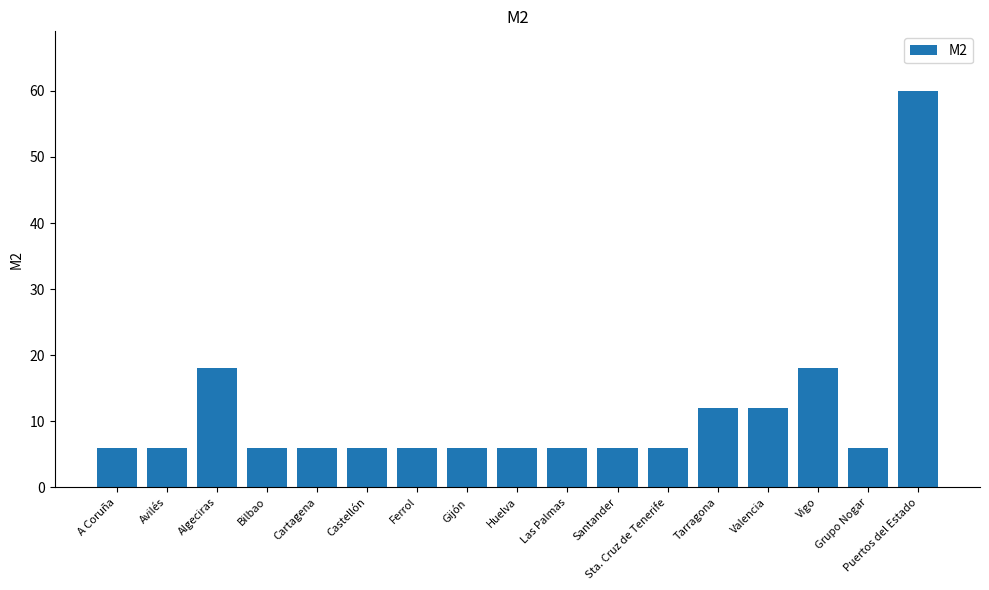

Which category has the highest value across all series?

Puertos del Estado